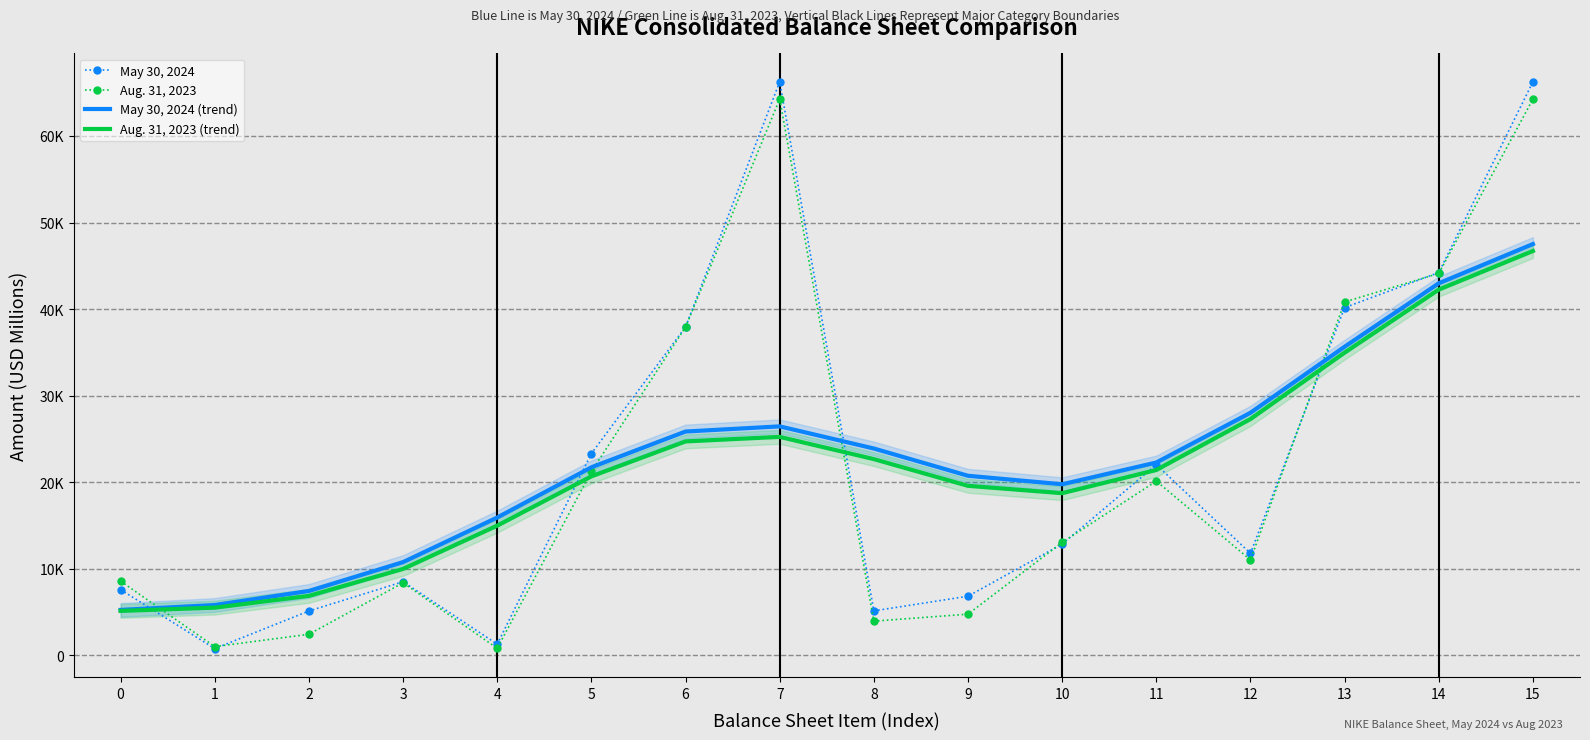

What is the smallest value displayed?

785.0